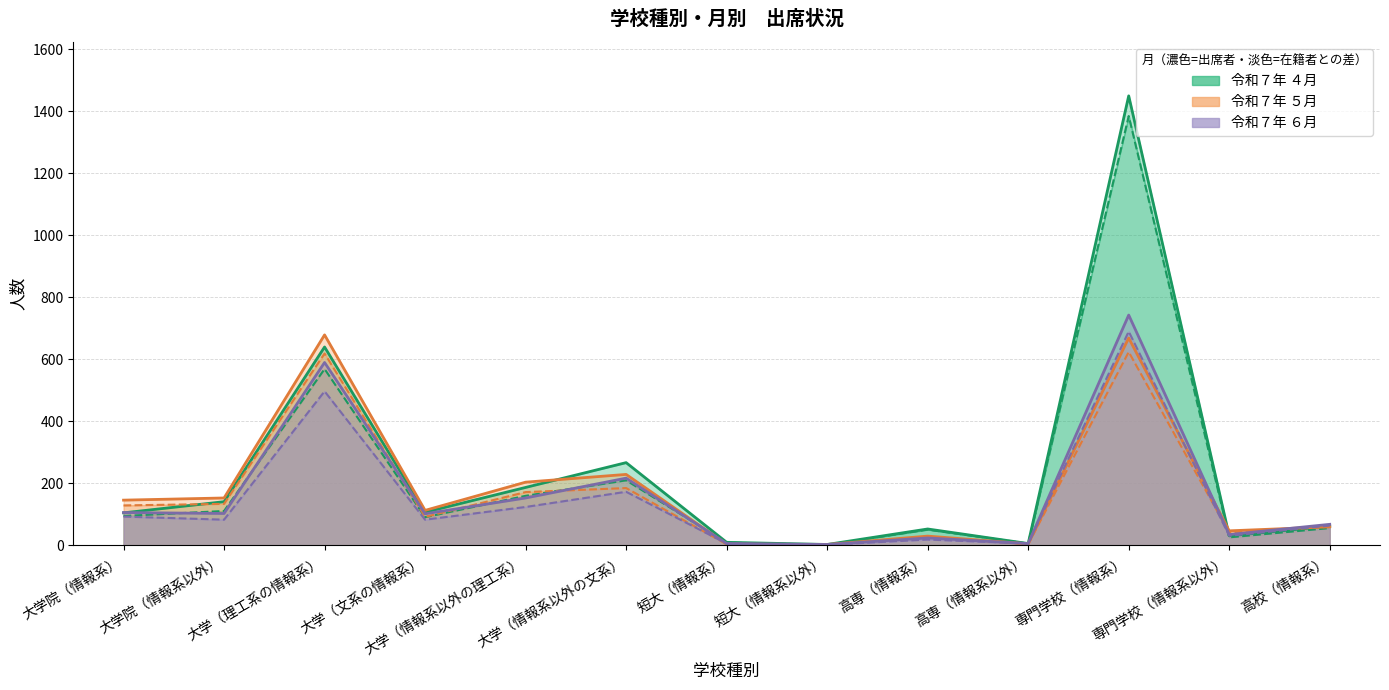

How many lines are shown in the chart?

6